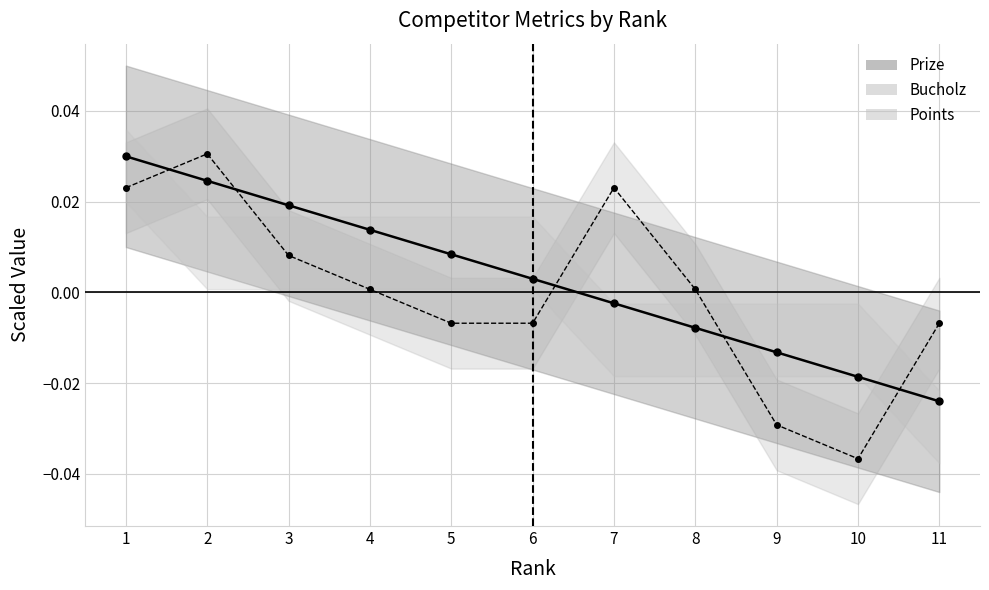

Rank the categories by Prize value from lowest to highest.

11, 10, 9, 8, 7, 6, 5, 4, 3, 2, 1